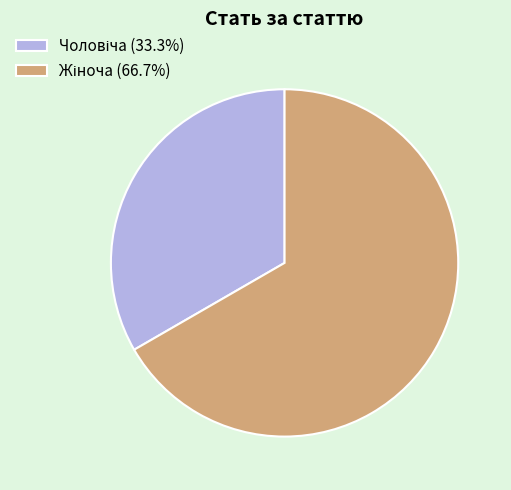

Does any single category account for the majority?

Yes